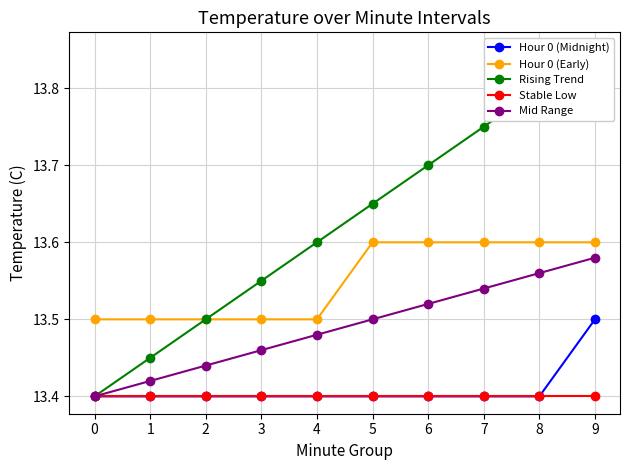

What is the average value of the Hour 0 (Early) series?

13.6